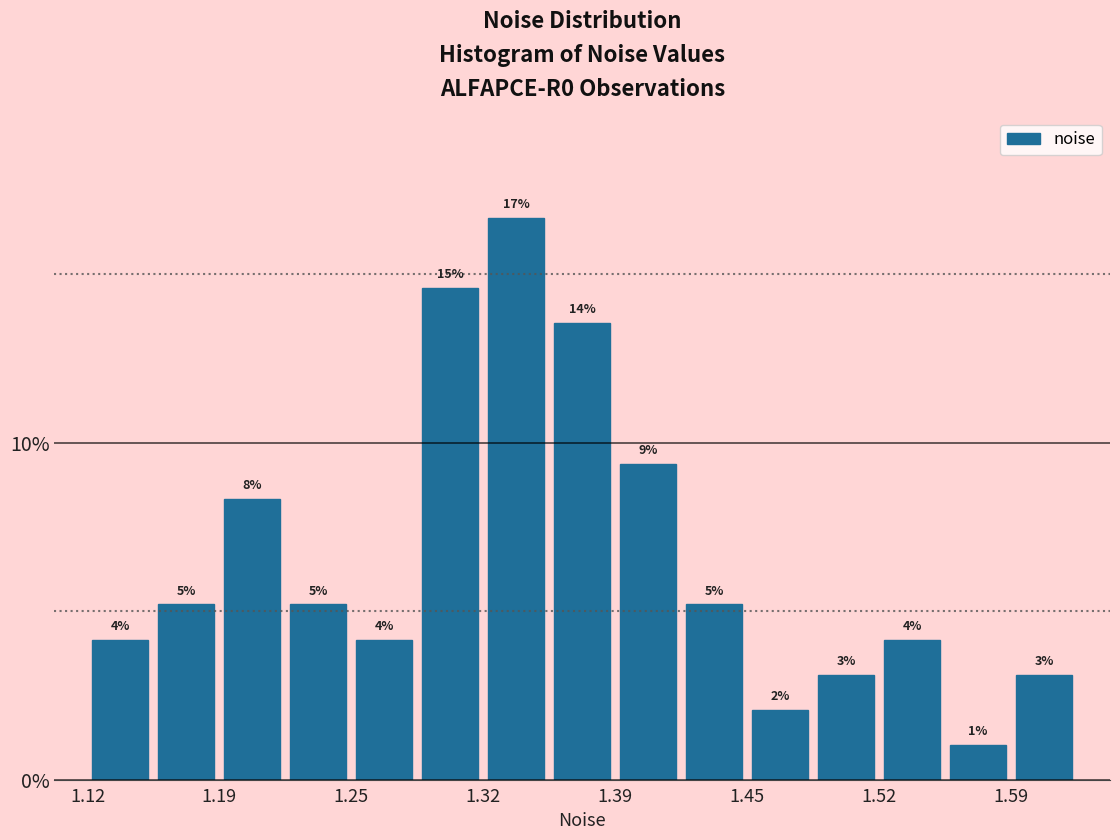

Read against the x-axis, roughly where is the centre of the tallest bar?

1.34